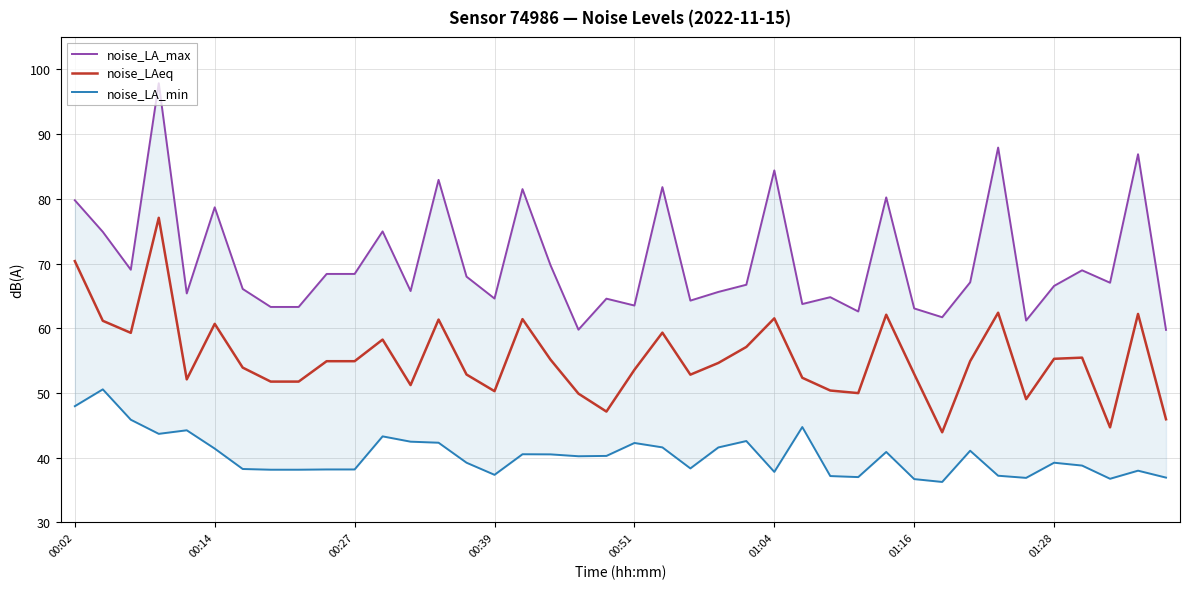

The noise_LAeq series shows 31.4 at 00:51. True or false?

False